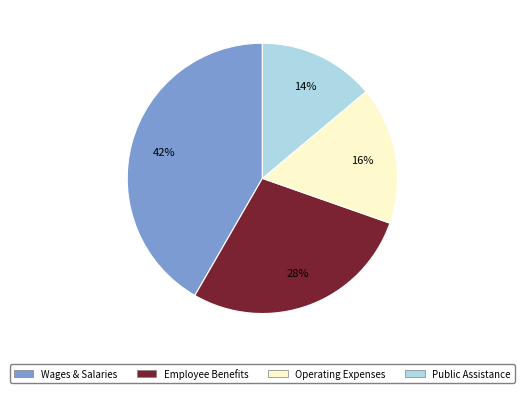

To the nearest percent, what is the average slice percentage?

25%